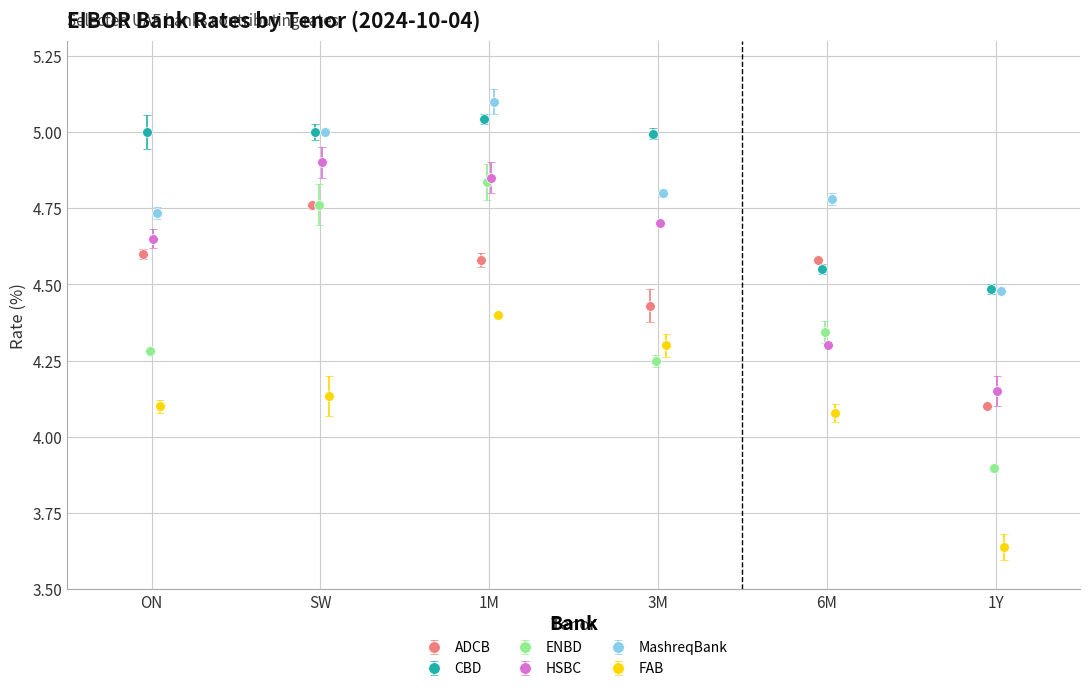

Does the chart have visible grid lines?

Yes